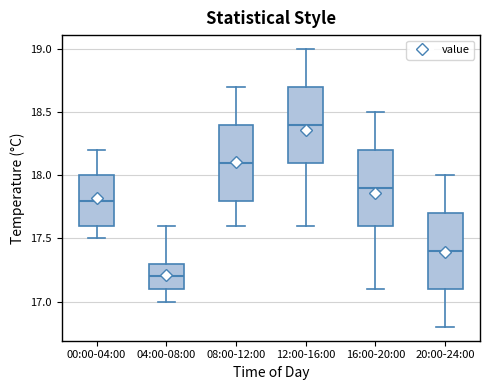

Where does the median line of the box for 00:00-04:00 sit on the y-axis? The values are not printed on the chart, so give them approximately, as read against the axis.

17.8